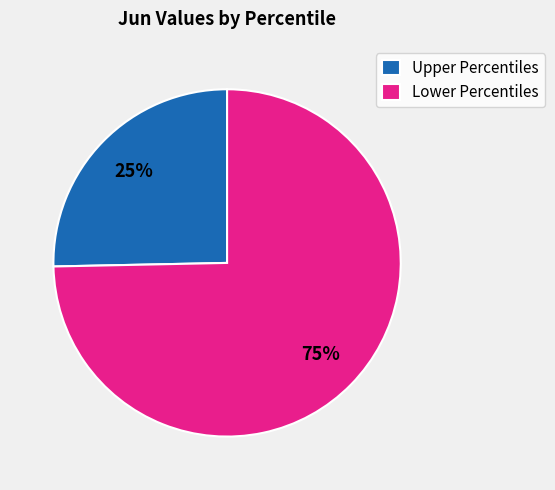

How many slices are in this pie chart?

2